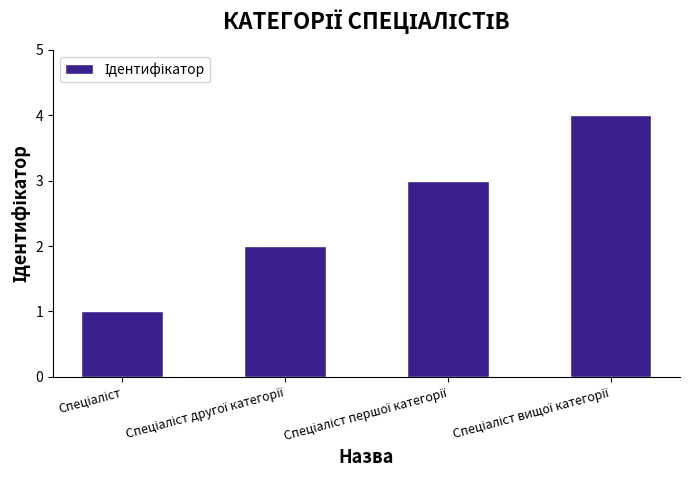

How many data points are less than 3?

2